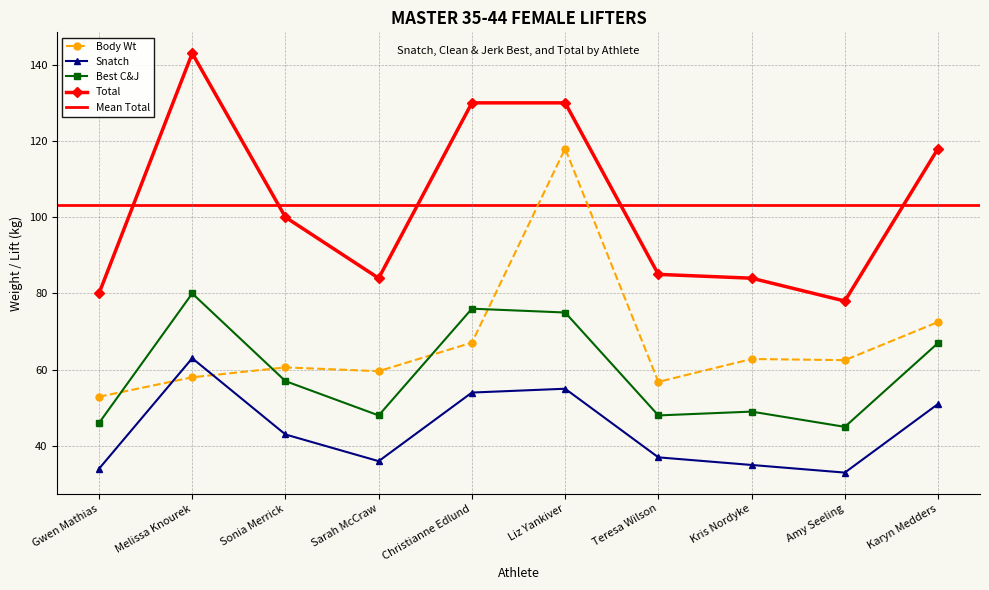

Reading right to left, transcribe all the data shown in this chart.

Body Wt: 72.5	62.5	62.8	56.8	118.0	67.1	59.6	60.6	58.0	52.9
Snatch: 51.0	33.0	35.0	37.0	55.0	54.0	36.0	43.0	63.0	34.0
Best C&J: 67.0	45.0	49.0	48.0	75.0	76.0	48.0	57.0	80.0	46.0
Total: 118.0	78.0	84.0	85.0	130.0	130.0	84.0	100.0	143.0	80.0